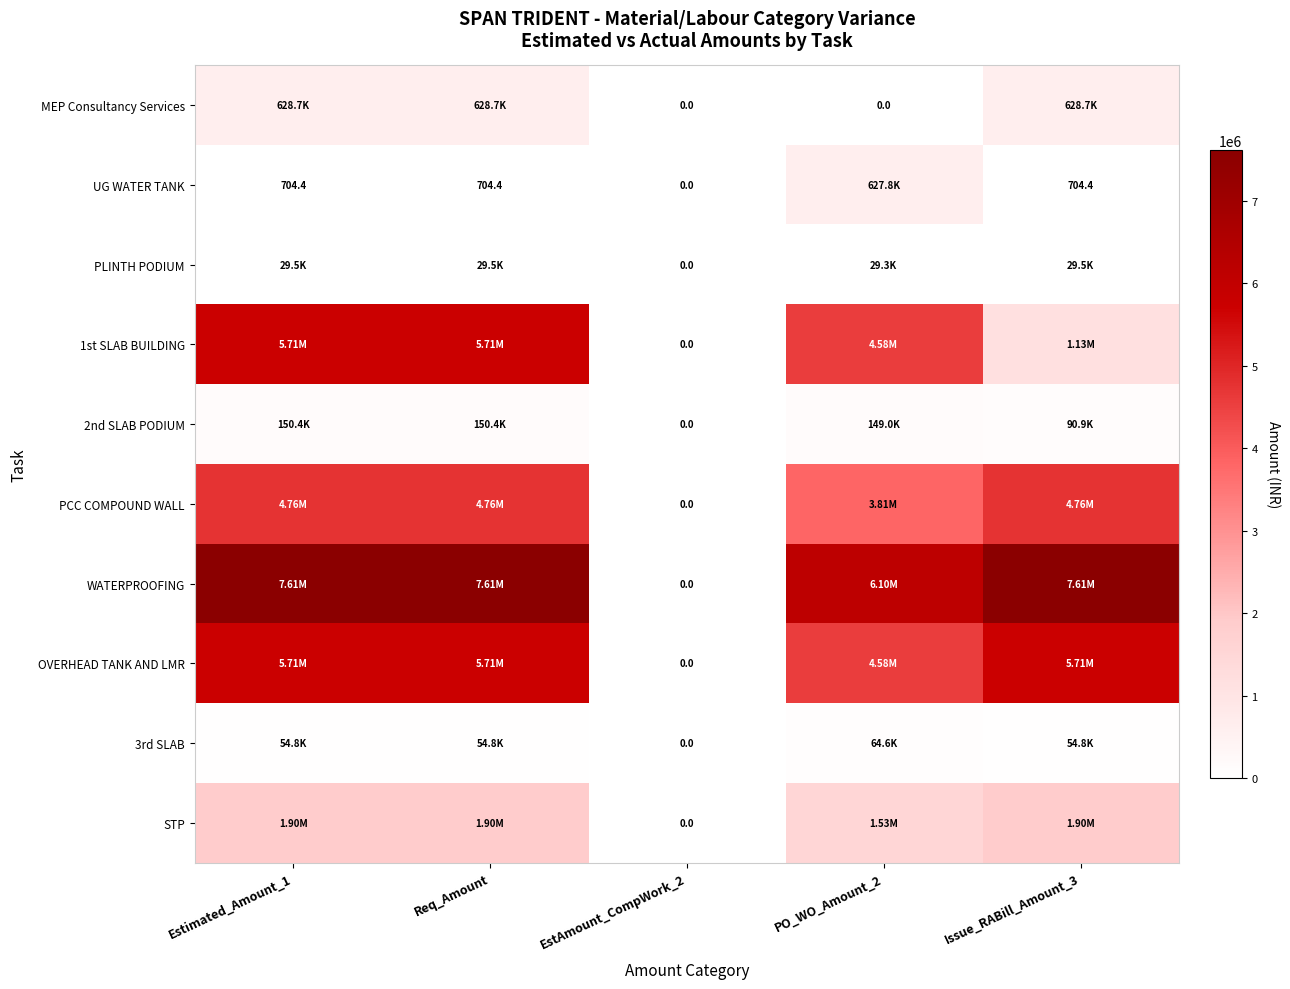

What is the difference between the maximum and minimum values in the 1st SLAB BUILDING series?

5709683.4